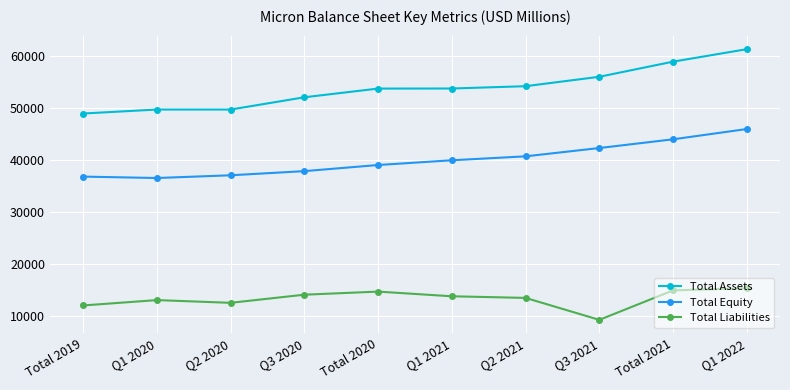

True or false: Total Liabilities and Total Assets cross at least once.

False